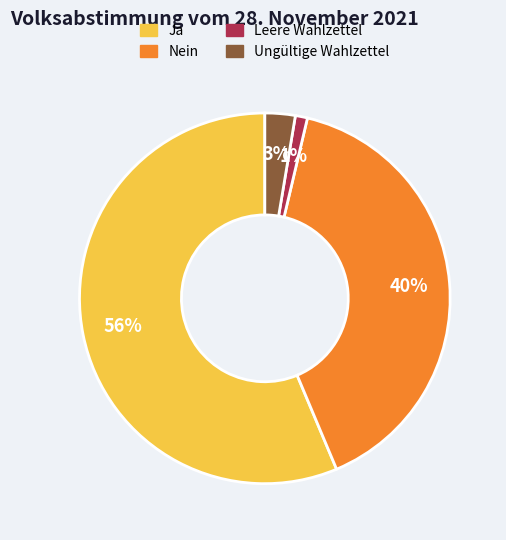

What is the largest slice in the pie chart?

Ja